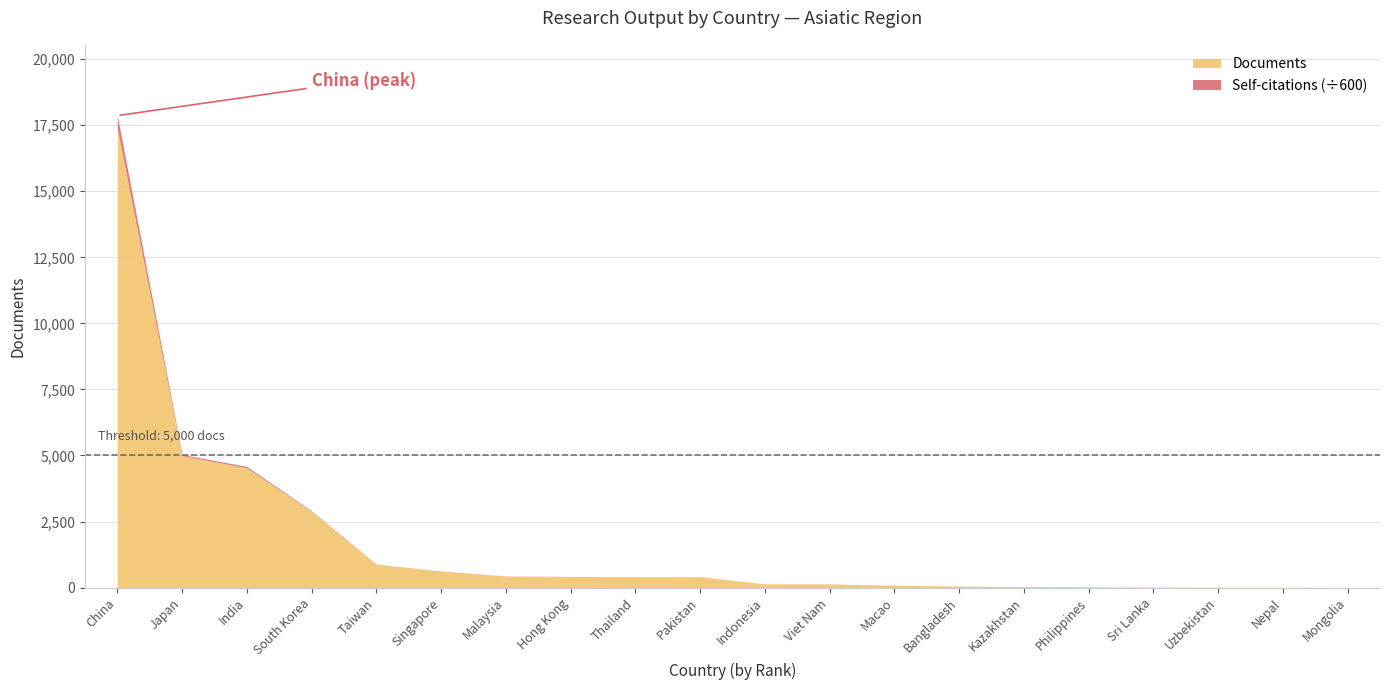

Which series changed the most between Pakistan and Indonesia?

Self-citations